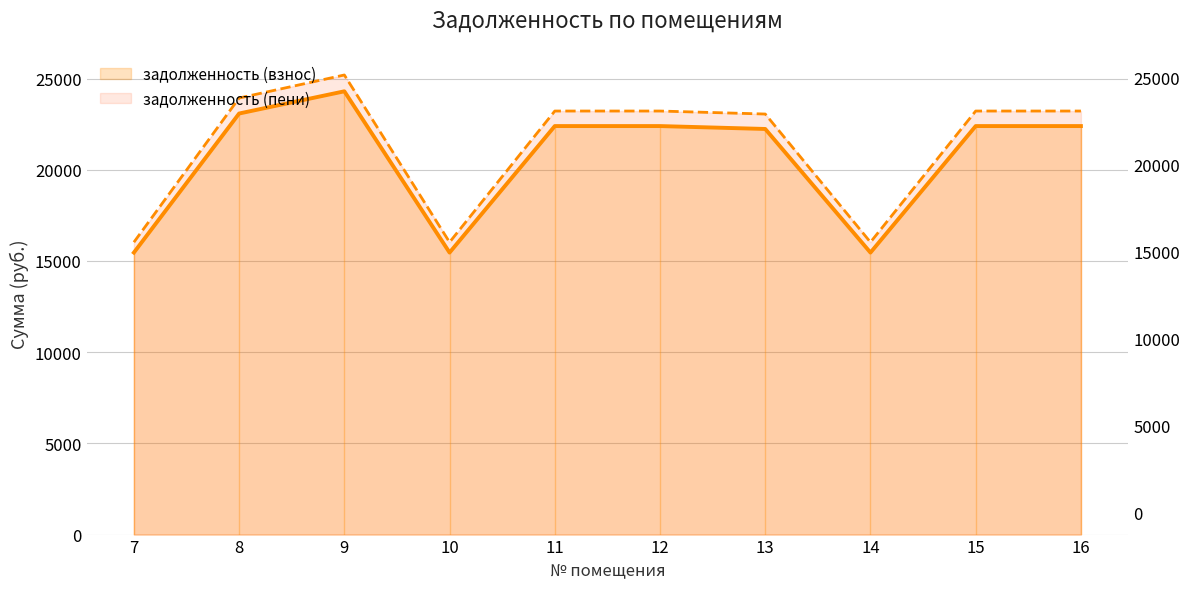

Reading left to right, transcribe all the data shown in this chart.

задолженность (взнос): 15457.8	23080.9	24298.5	15457.8	22392.8	22392.8	22234.0	15457.8	22392.8	22392.8
задолженность (пени): 16027.2	23931.1	25193.5	16027.2	23217.6	23217.6	23053.0	16027.2	23217.6	23217.6